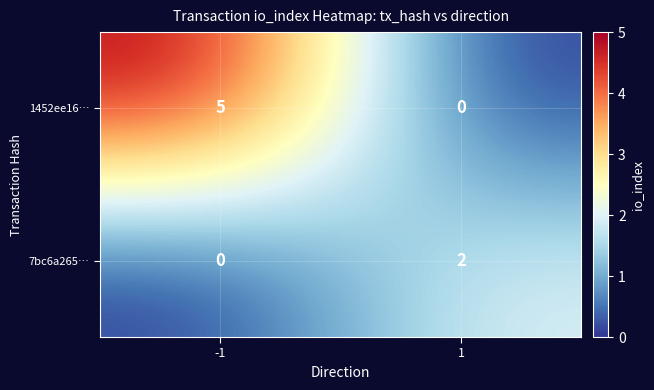

Reading left to right, what are all the values shown in this chart?

1452ee16…: 5	0
7bc6a265…: 0	2